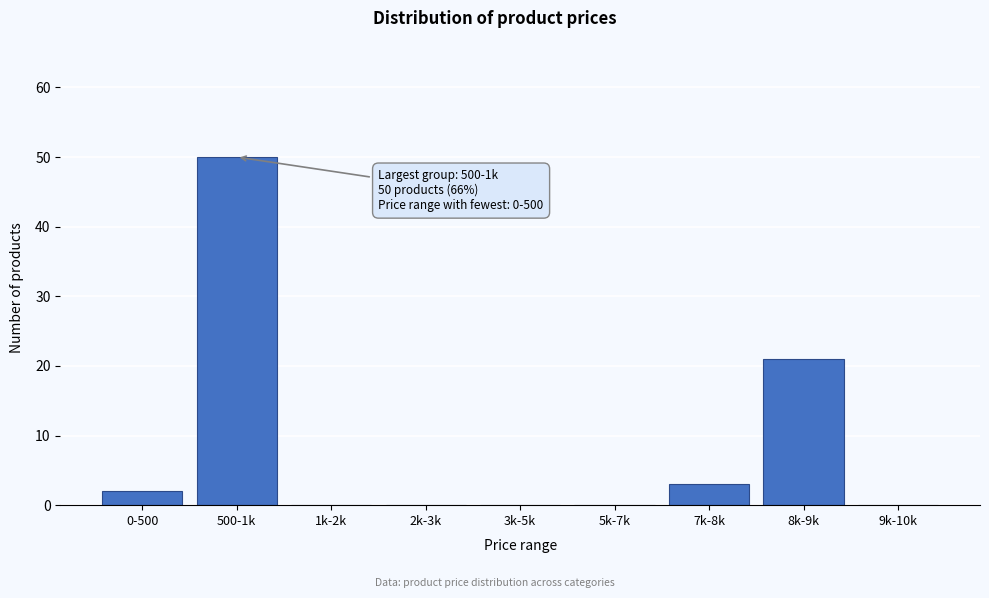

Reading left to right, list all the values displayed in this chart.

0-500=2	500-1k=50	1k-2k=0	2k-3k=0	3k-5k=0	5k-7k=0	7k-8k=3	8k-9k=21	9k-10k=0